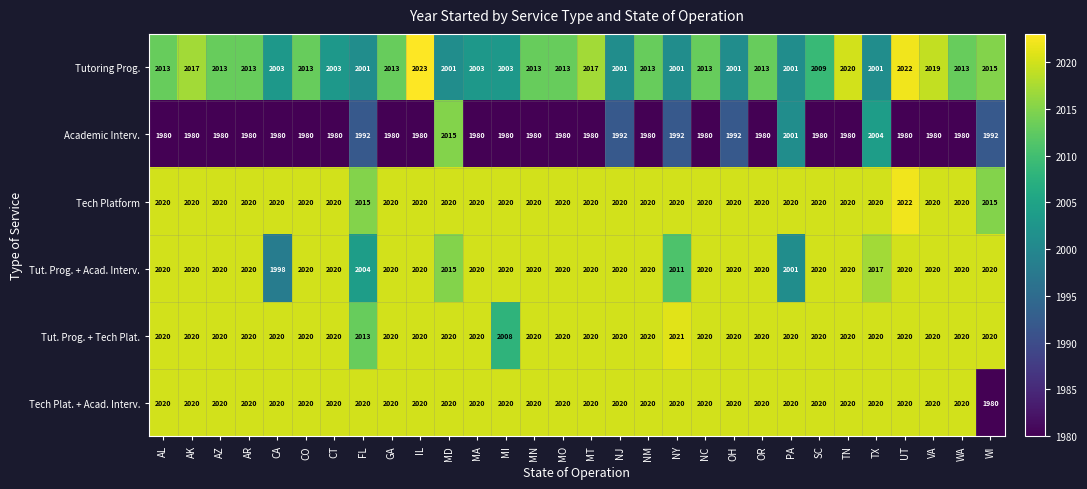

What value does the Tech Platform series have at OH?

2020